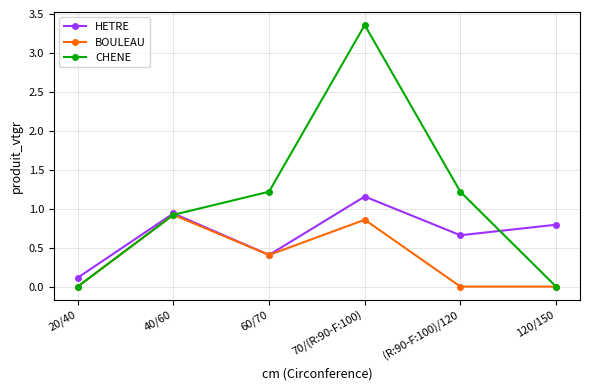

What is the difference between the highest and lowest values at 60/70?

0.8